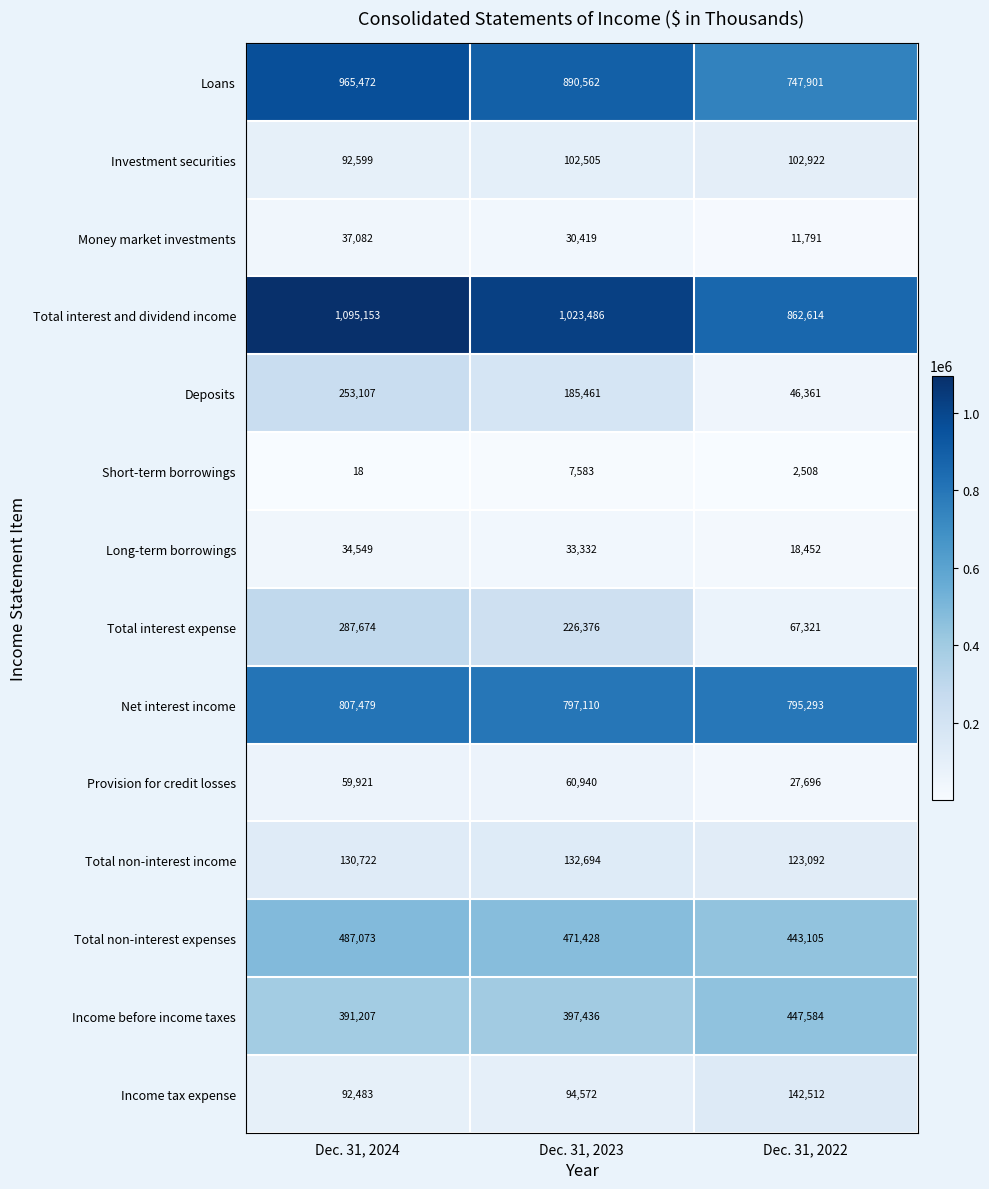

At which category is the sum across all series the highest?

Dec. 31, 2024